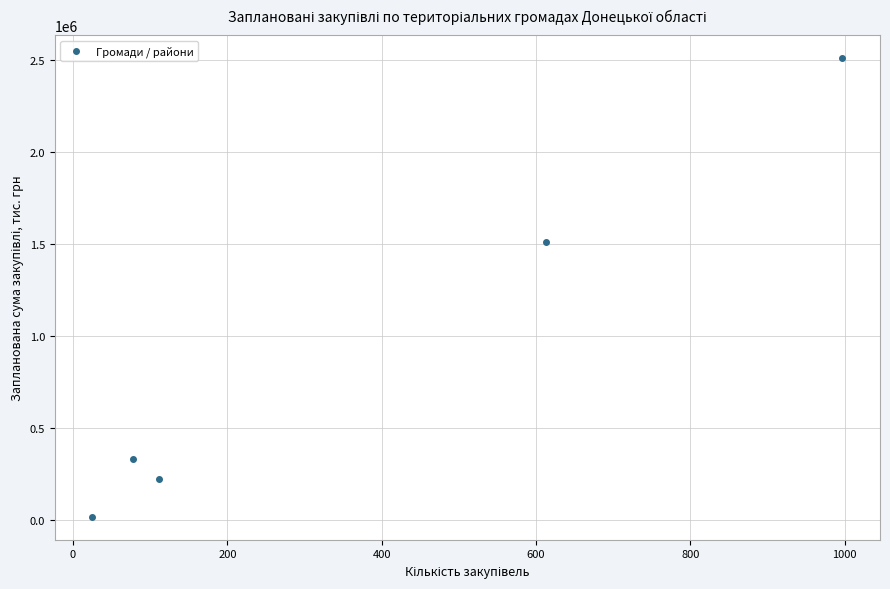

What is the average X value?

364.8